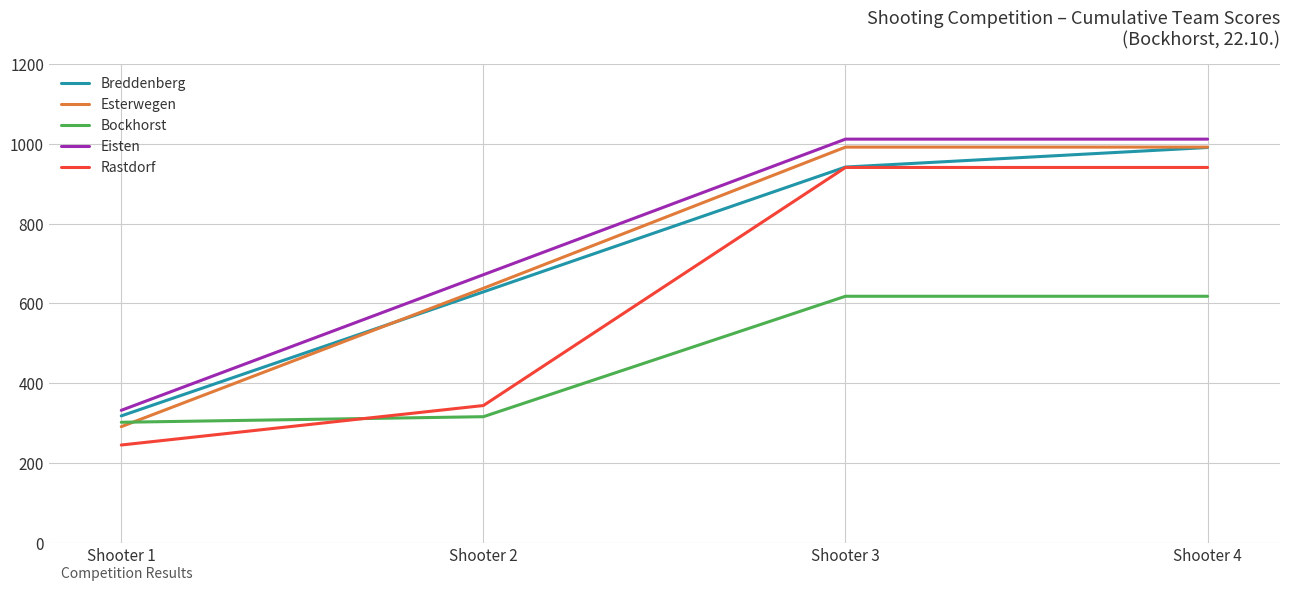

The value of Eisten at Shooter 3 is 1012. True or false?

True